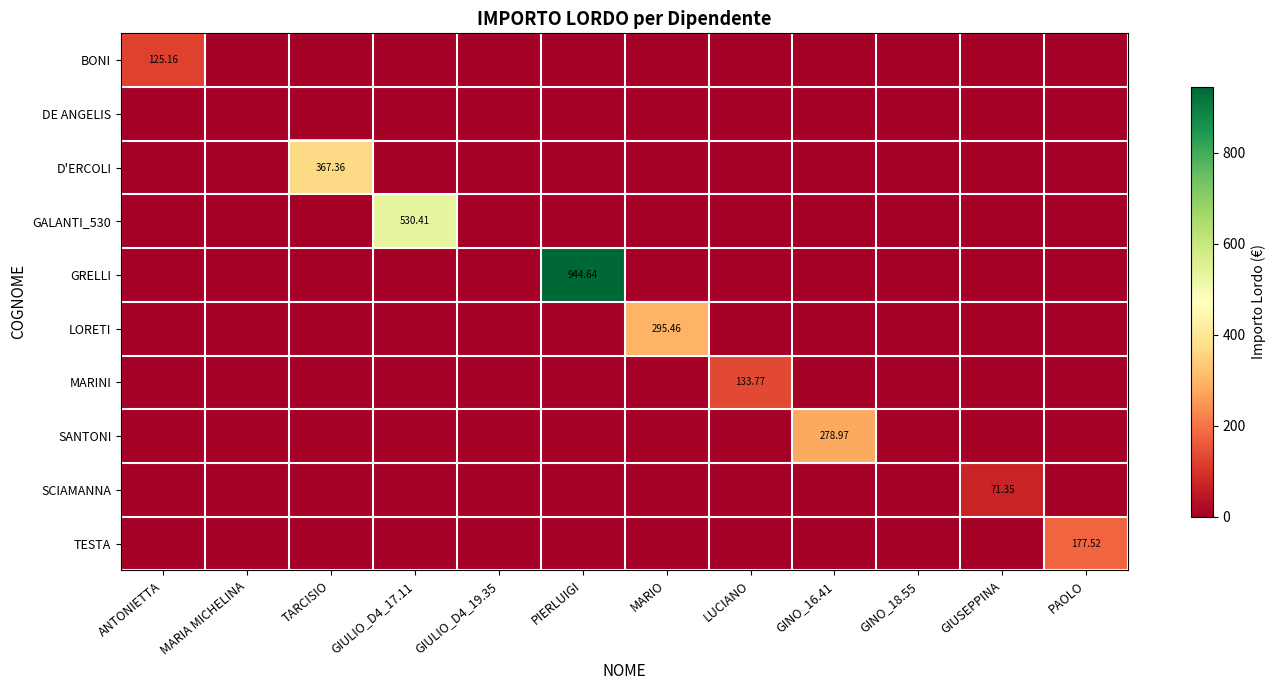

Which series has the largest total across all categories?

GRELLI